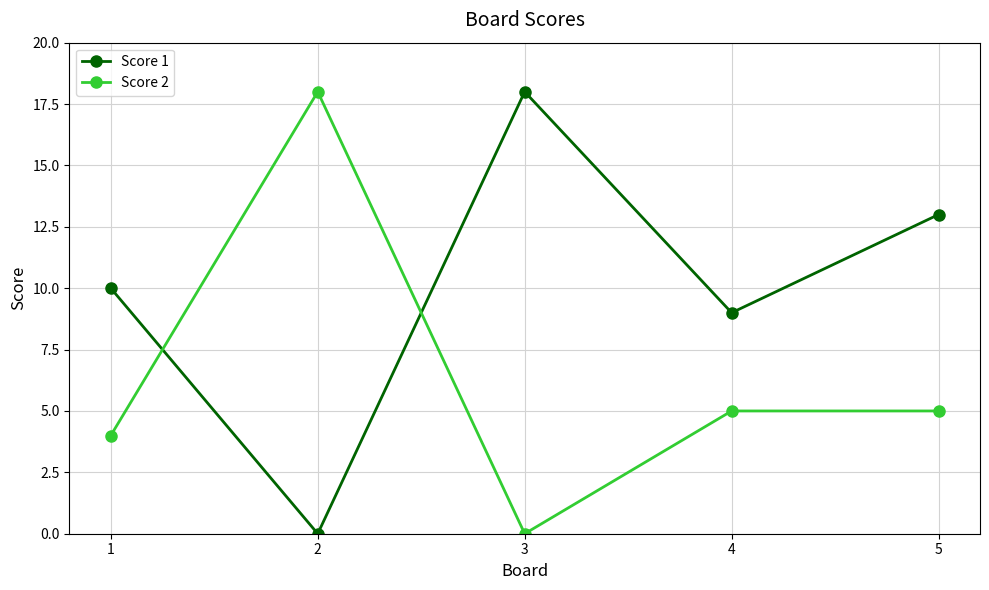

The Score 2 series shows 11 at 3. True or false?

False